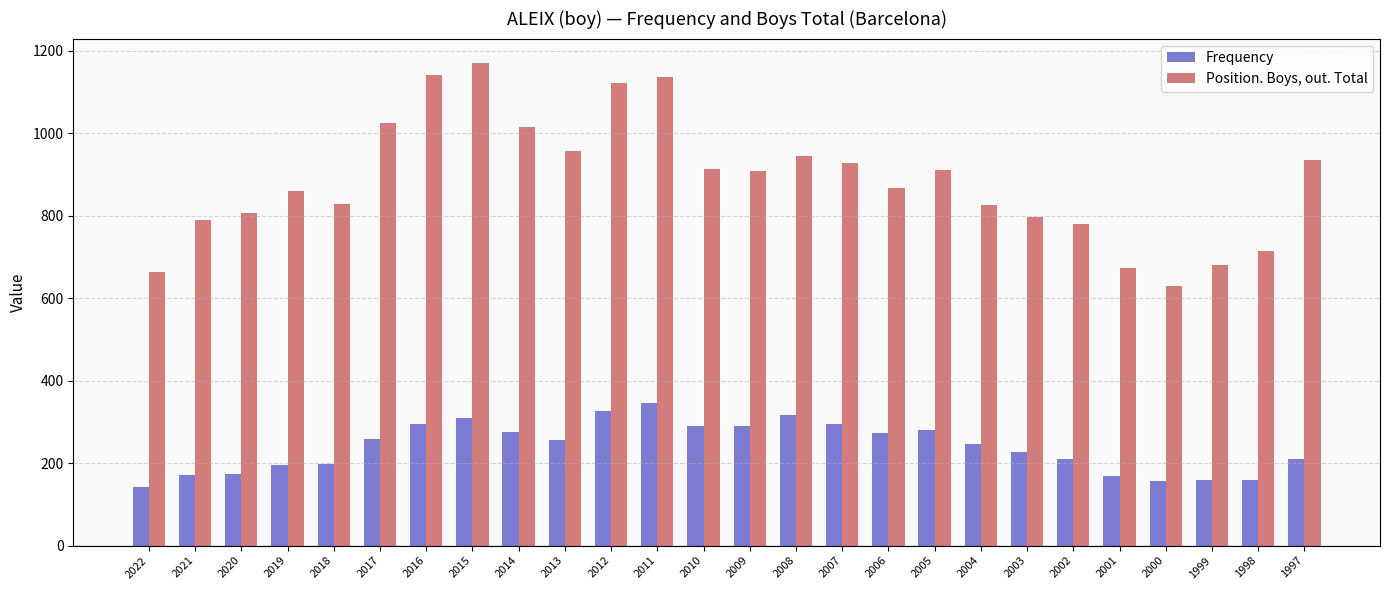

Which series has the largest total across all categories?

Position. Boys, out. Total